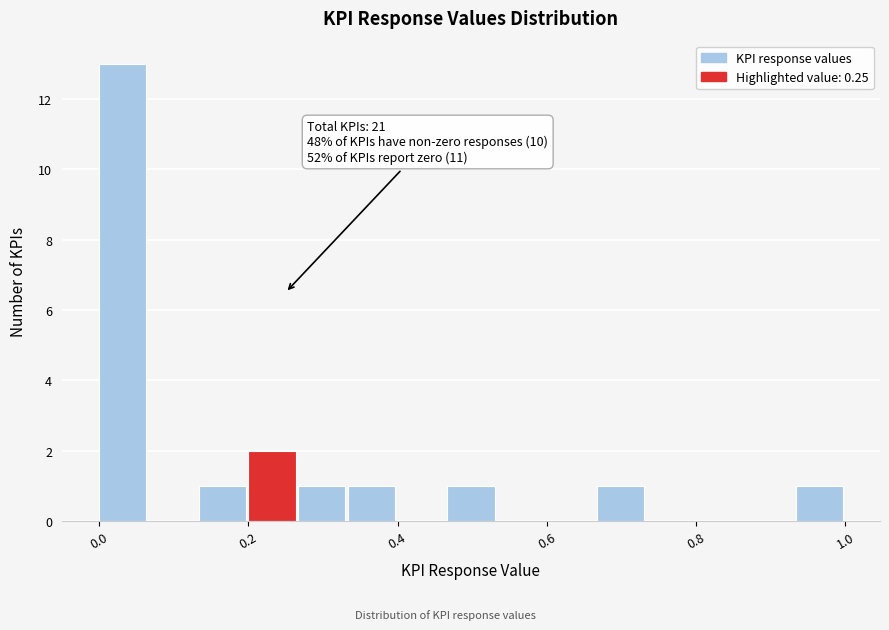

Around what value on the x-axis is the tallest bar? Give the approximate position of its centre, as read against the axis.

0.04